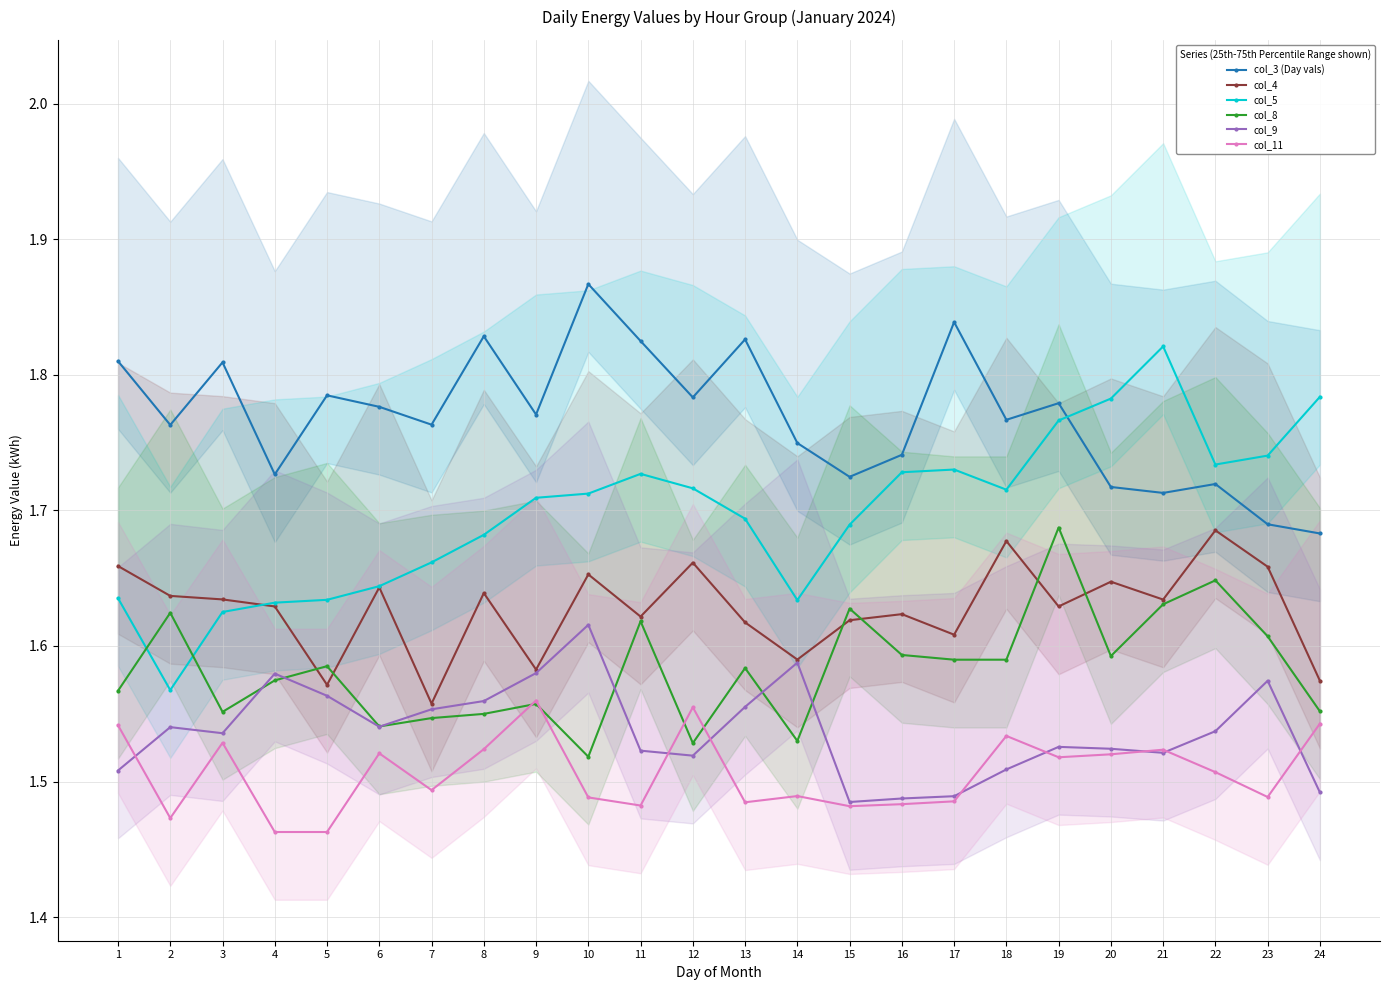

At which category is the sum across all series the highest?

19